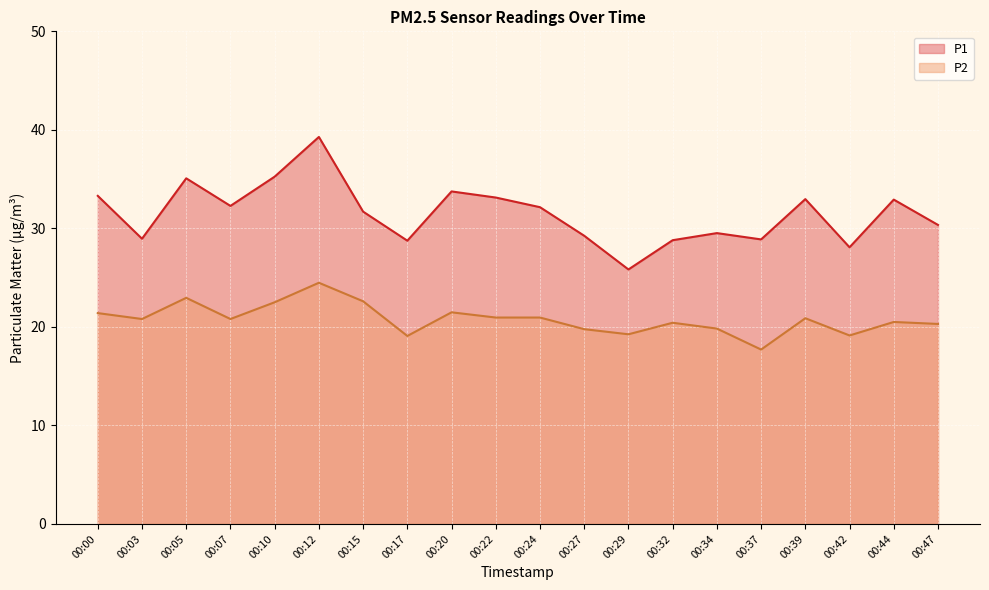

True or false: P2 and P1 intersect in this chart.

False